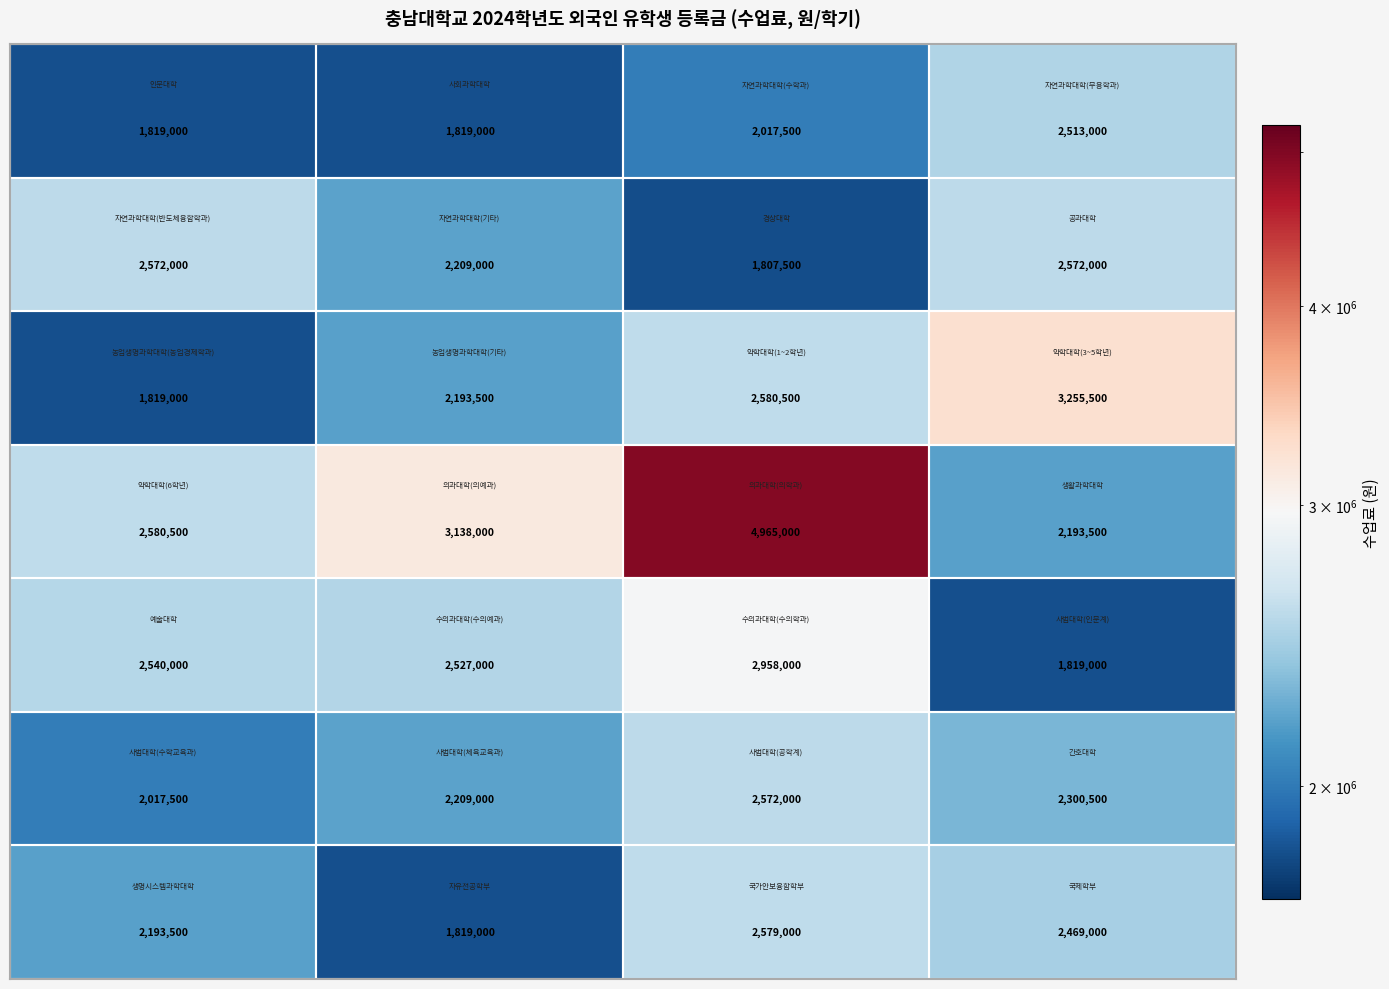

What is the greatest value displayed?

4965000